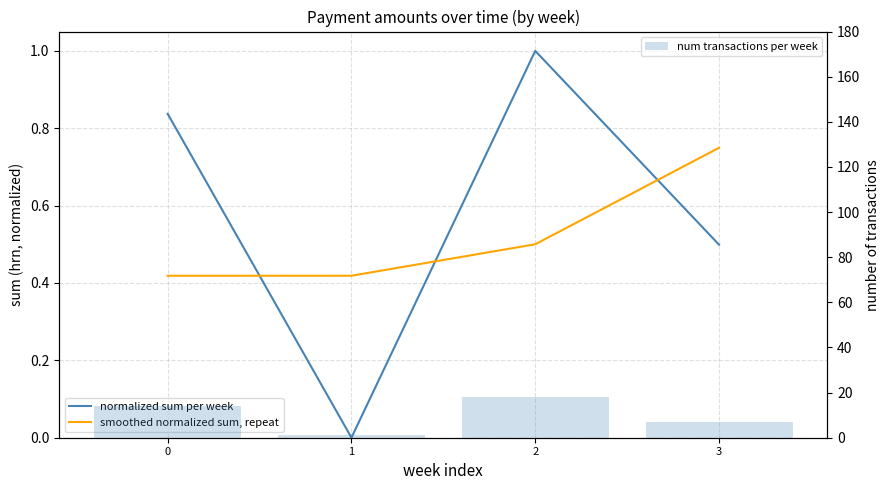

True or false: normalized sum per week has a value of 0.8 at 0.

True